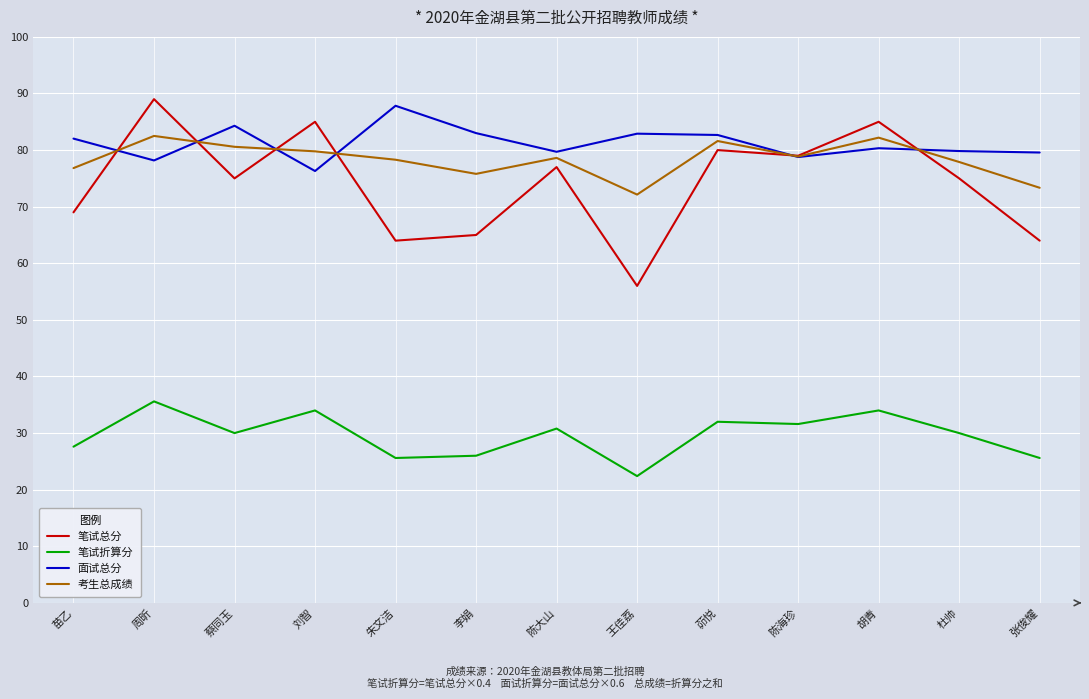

At how many categories does at least one series exceed 47?

13